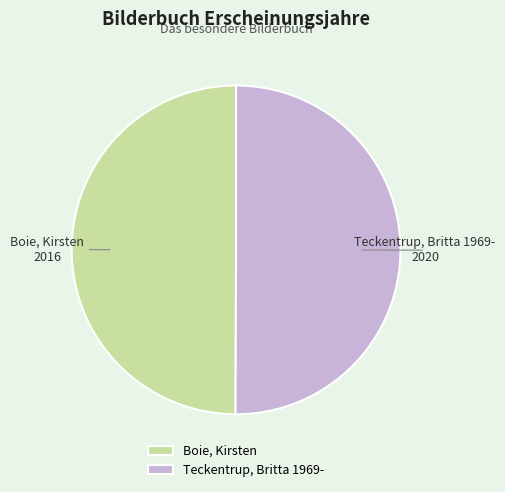

Combined, do Boie, Kirsten and Teckentrup, Britta 1969- account for over 50%?

Yes